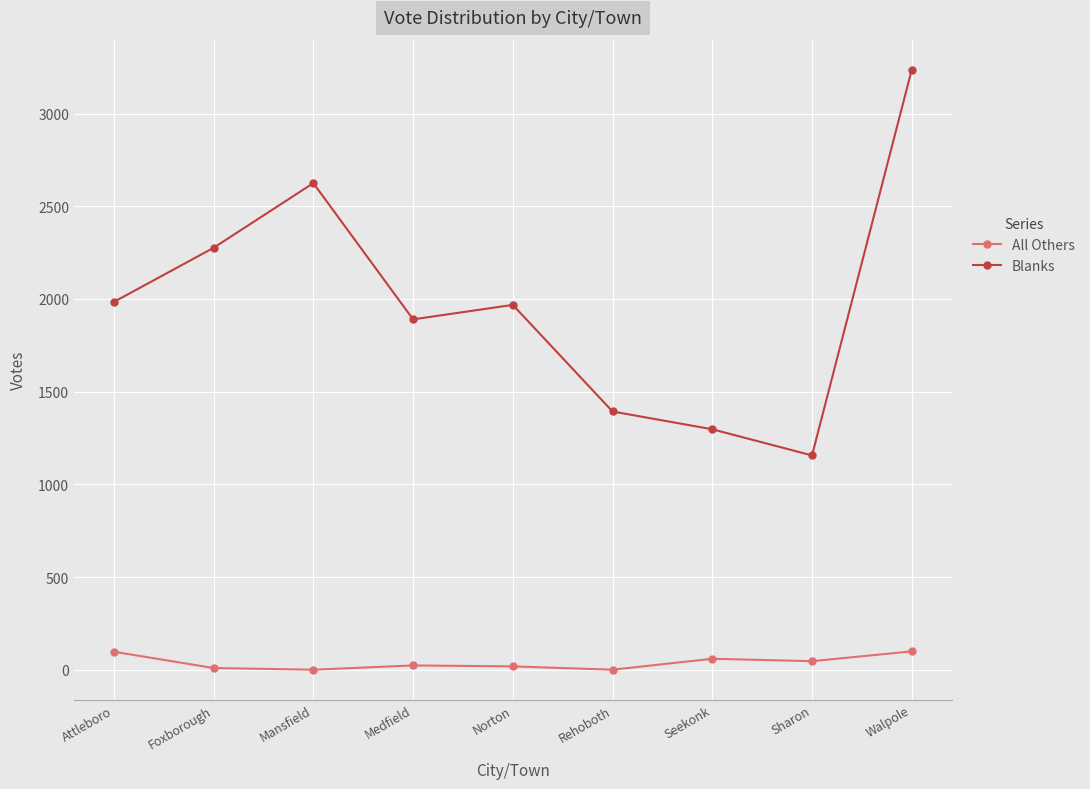

What value does the All Others series have at Attleboro, to the nearest 5?

95